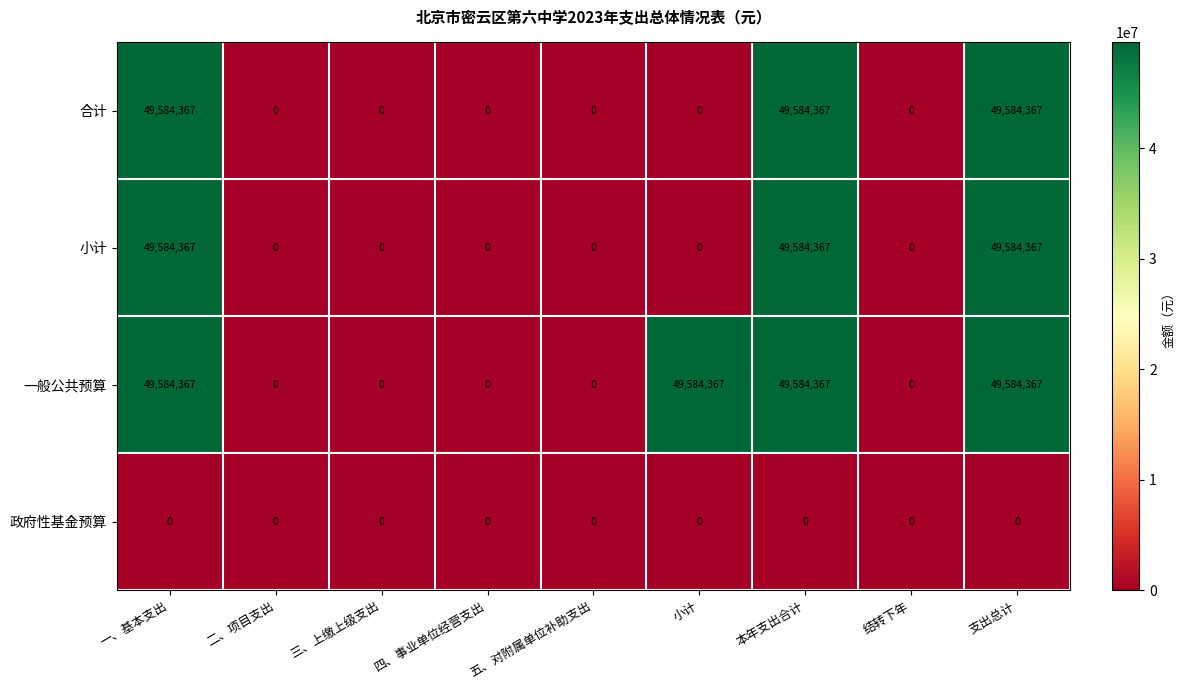

What is the approximate value of 一般公共预算 at 本年支出合计, to the nearest 50?

49584350